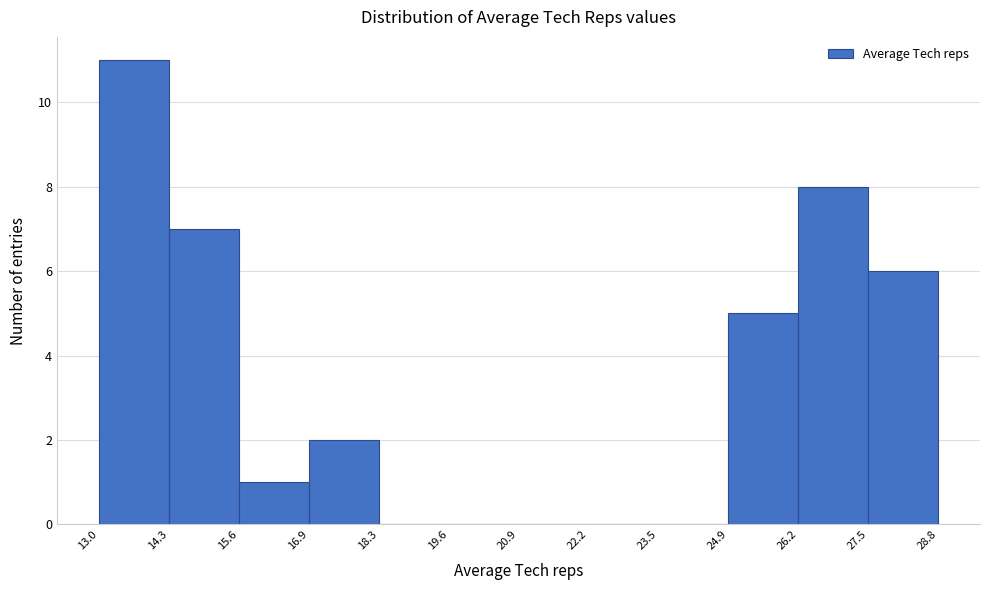

Reading left to right, transcribe this chart: for each bar, give the range it covers on the x-axis and its height. The values are not printed on the chart, so give them approximately, as read against the axis.

13.0 to 14.3: 11
14.3 to 15.6: 7
15.6 to 16.9: 1
16.9 to 18.3: 2
18.3 to 19.6: 0
19.6 to 20.9: 0
20.9 to 22.2: 0
22.2 to 23.5: 0
23.5 to 24.9: 0
24.9 to 26.2: 5
26.2 to 27.5: 8
27.5 to 28.8: 6